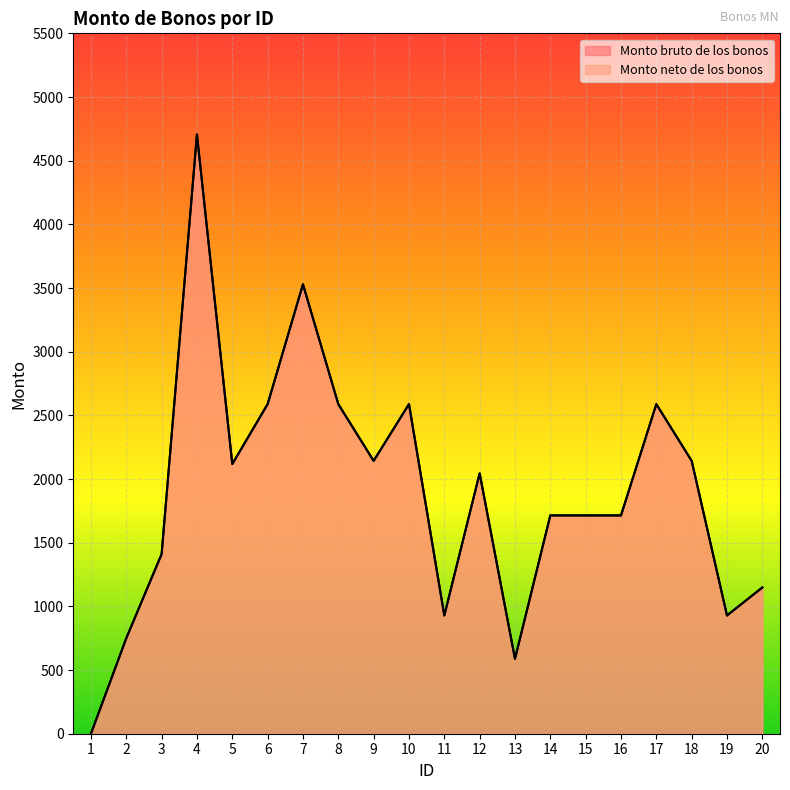

Which series has the widest spread of values?

Monto bruto de los bonos